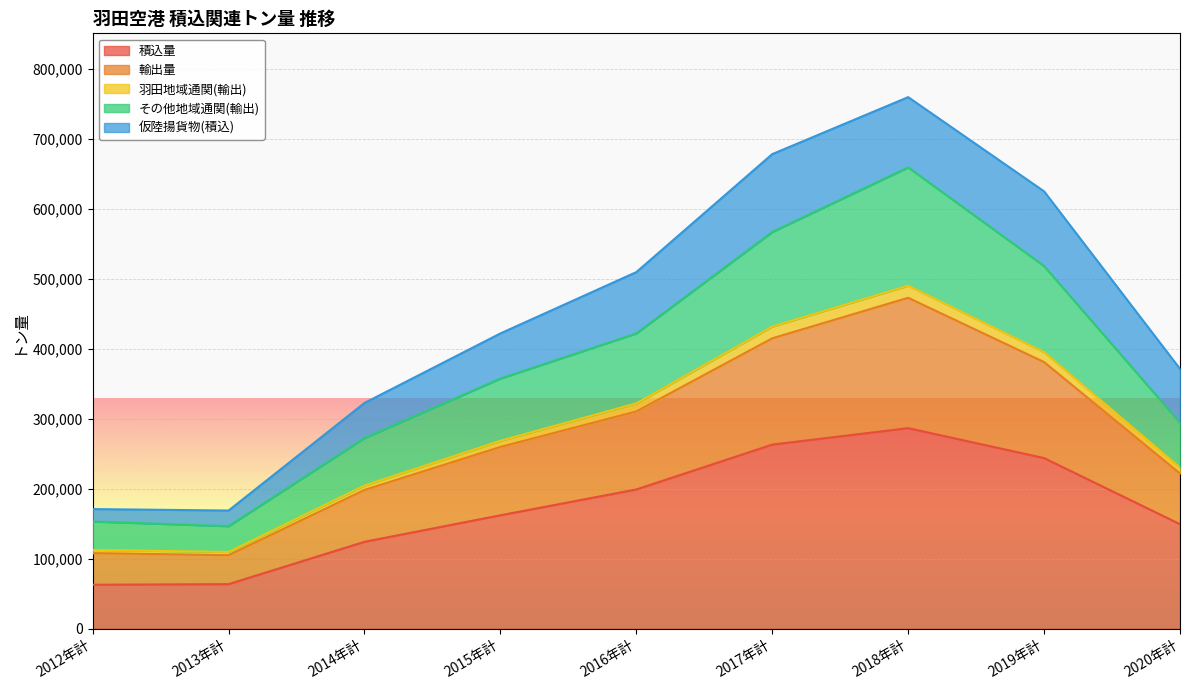

Is it true that 積込量 equals 105115 at 2012年計?

False